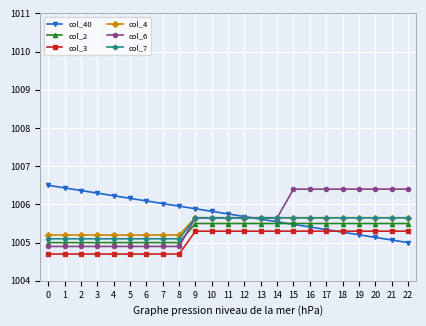

How many data points does each series have?

23